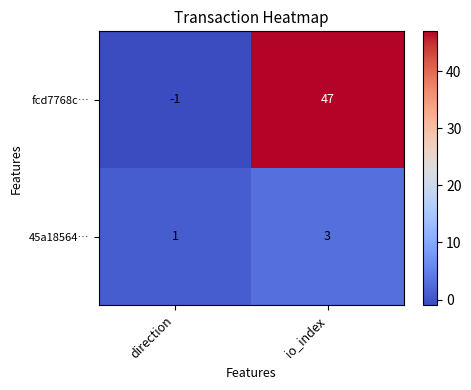

At how many categories does at least one series exceed 39?

1